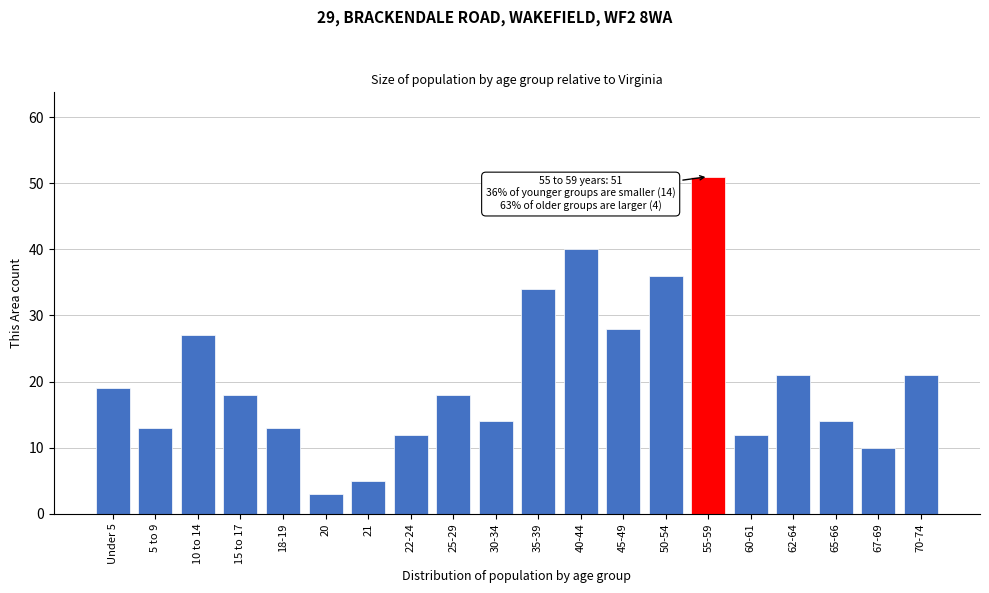

Reading right to left, extract all data points from this chart.

70-74=21	67-69=10	65-66=14	62-64=21	60-61=12	55-59=51	50-54=36	45-49=28	40-44=40	35-39=34	30-34=14	25-29=18	22-24=12	21=5	20=3	18-19=13	15 to 17=18	10 to 14=27	5 to 9=13	Under 5=19